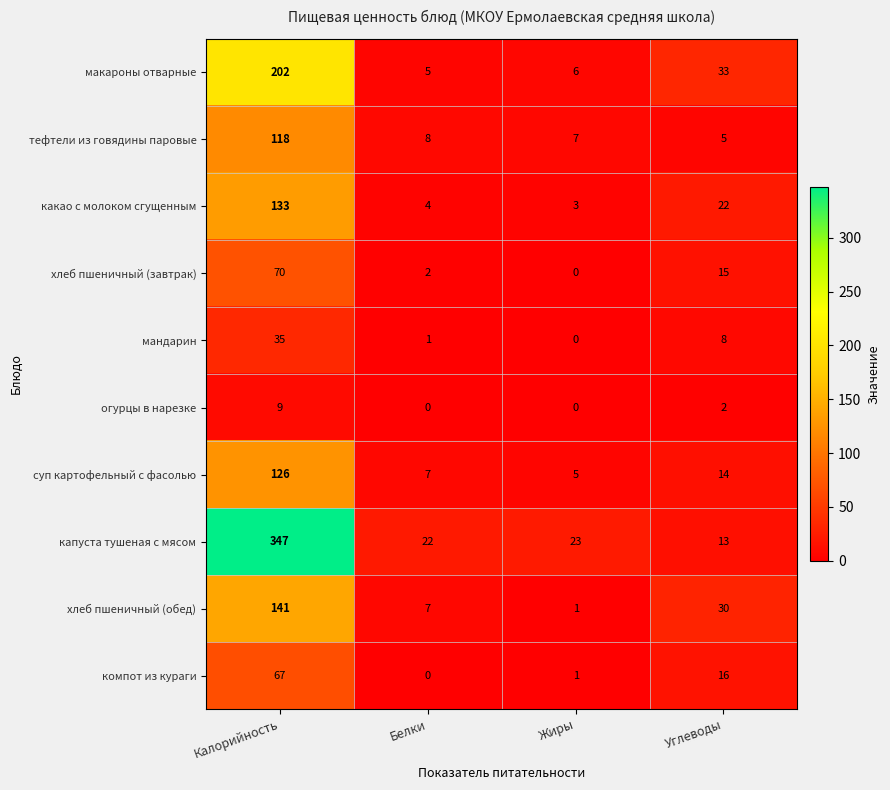

At which label is хлеб пшеничный (завтрак) closest to 35?

Углеводы